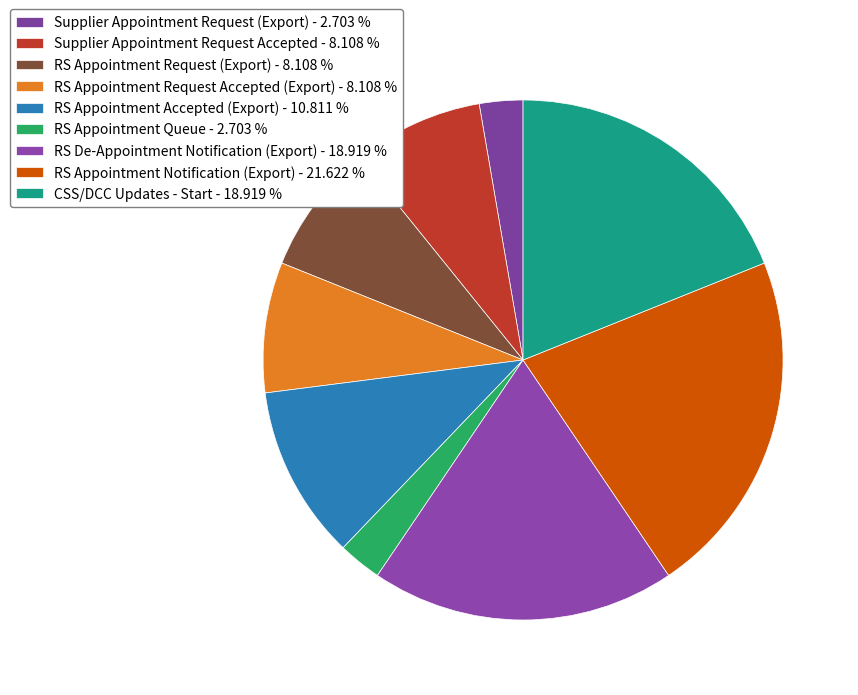

What is the change in value from RS De-Appointment Notification (Export) to RS Appointment Notification (Export)?

+1